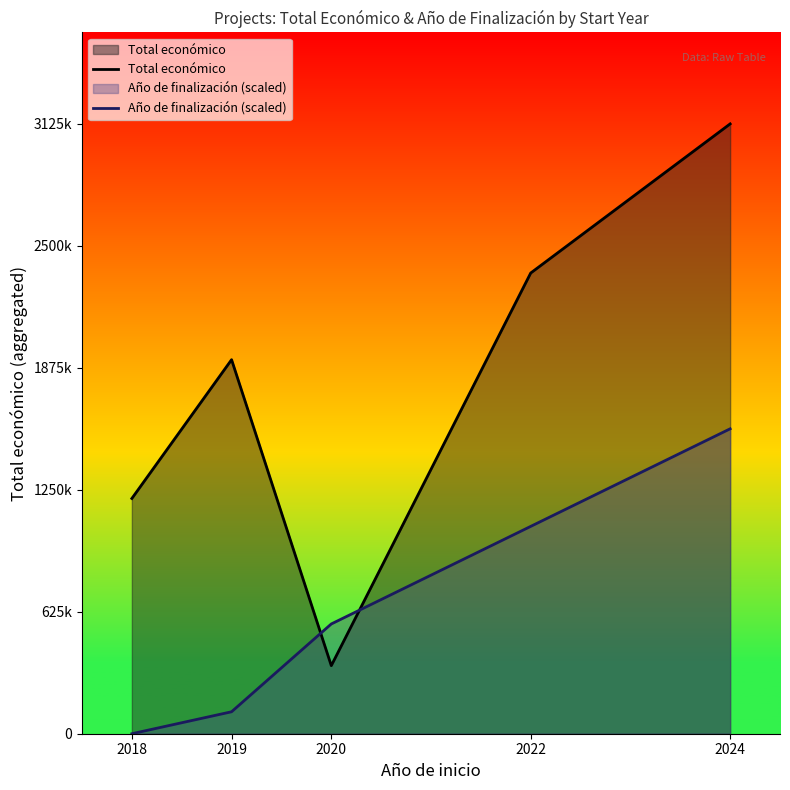

What is the total value across all series at 2019?

2029487.3